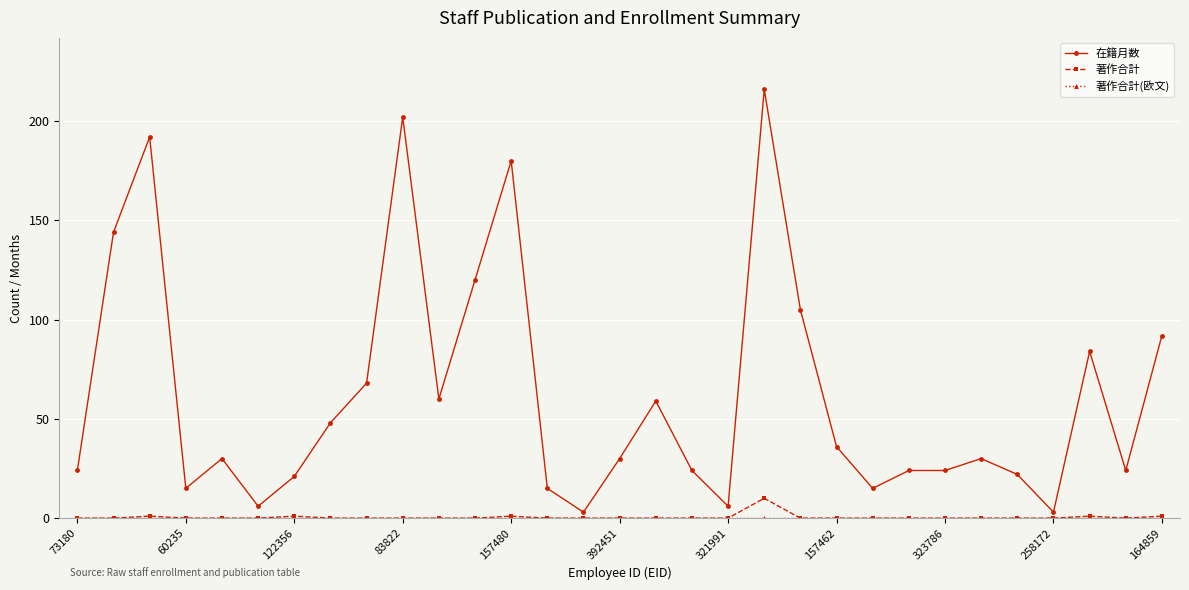

Which series has the largest range (max minus min)?

在籍月数